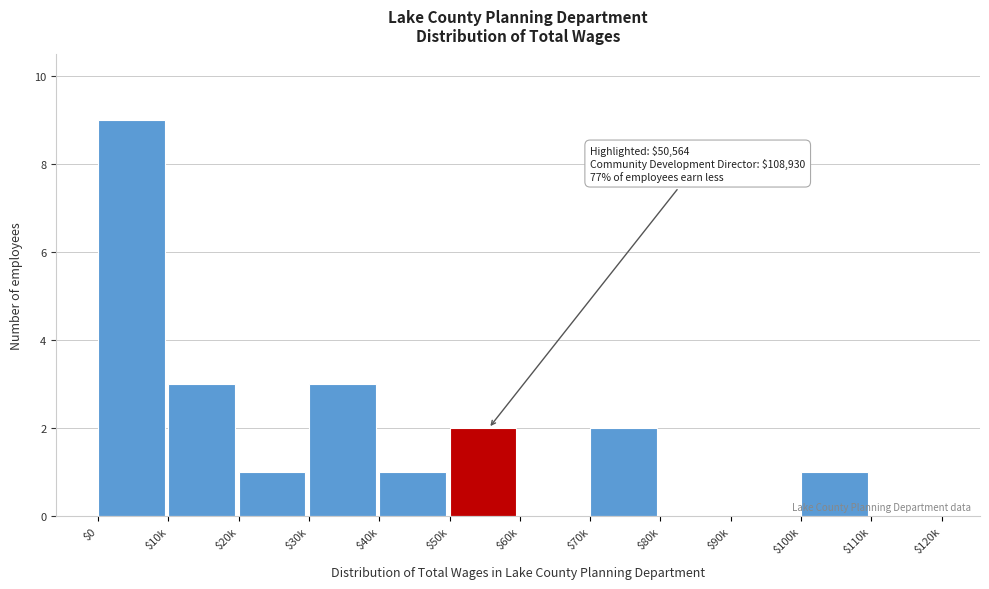

What is the sum of all values?

22